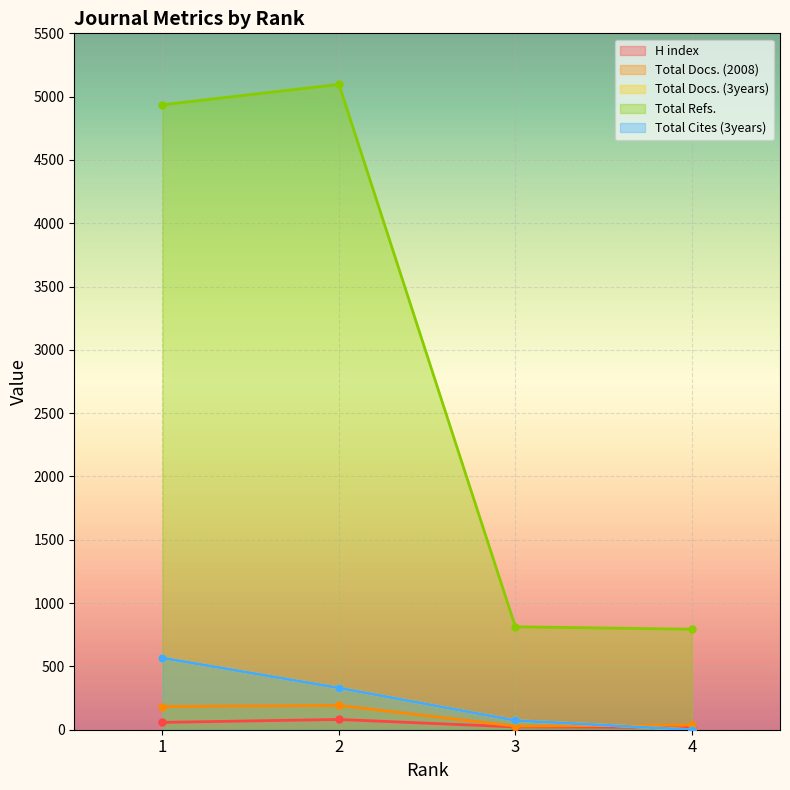

Which series has the largest total across all categories?

Total Refs.